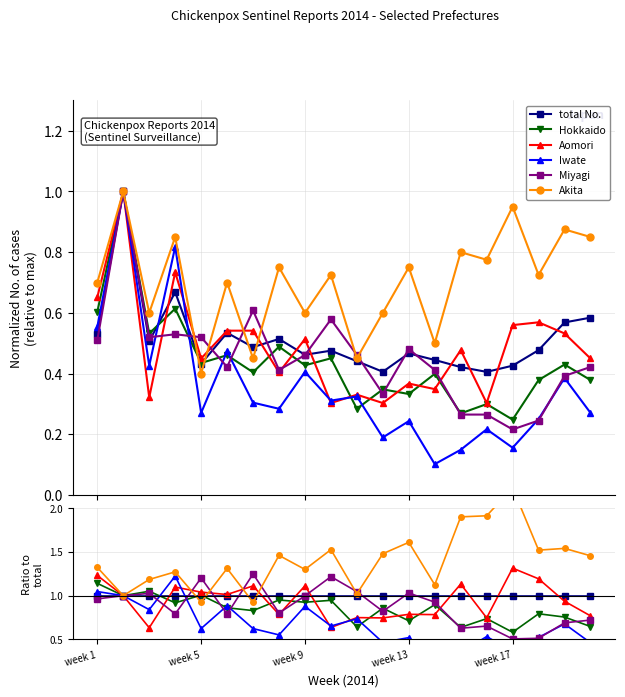

What are all the series names shown in the legend?

total No., Hokkaido, Aomori, Iwate, Miyagi, Akita